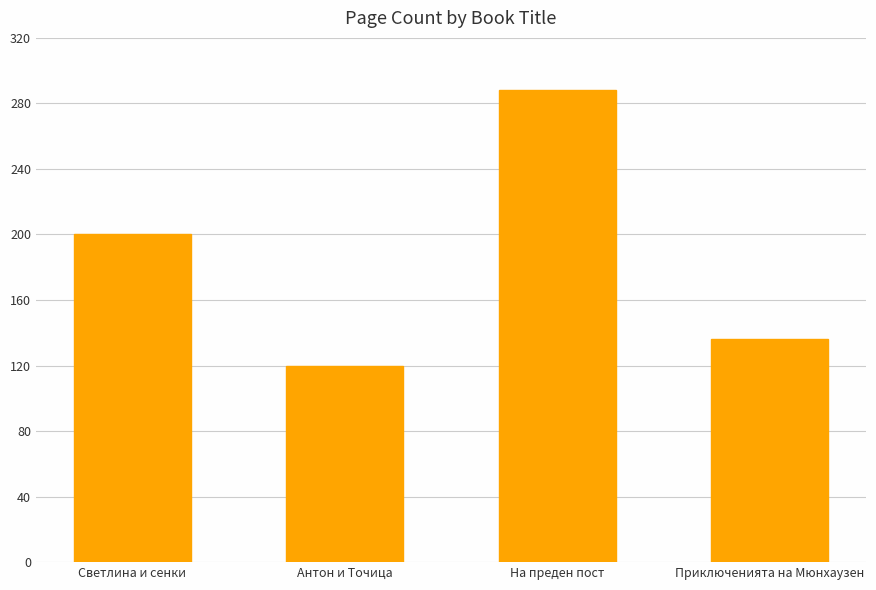

What is the ratio of the value at Светлина и сенки to the value at Антон и Точица?

1.7